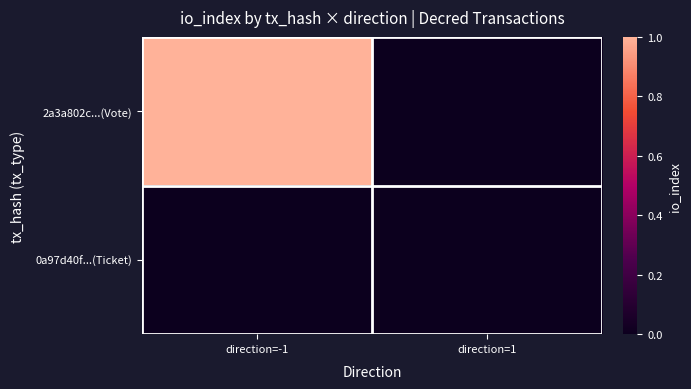

Rank the series by their average value, from highest to lowest.

2a3a802c...(Vote), 0a97d40f...(Ticket)